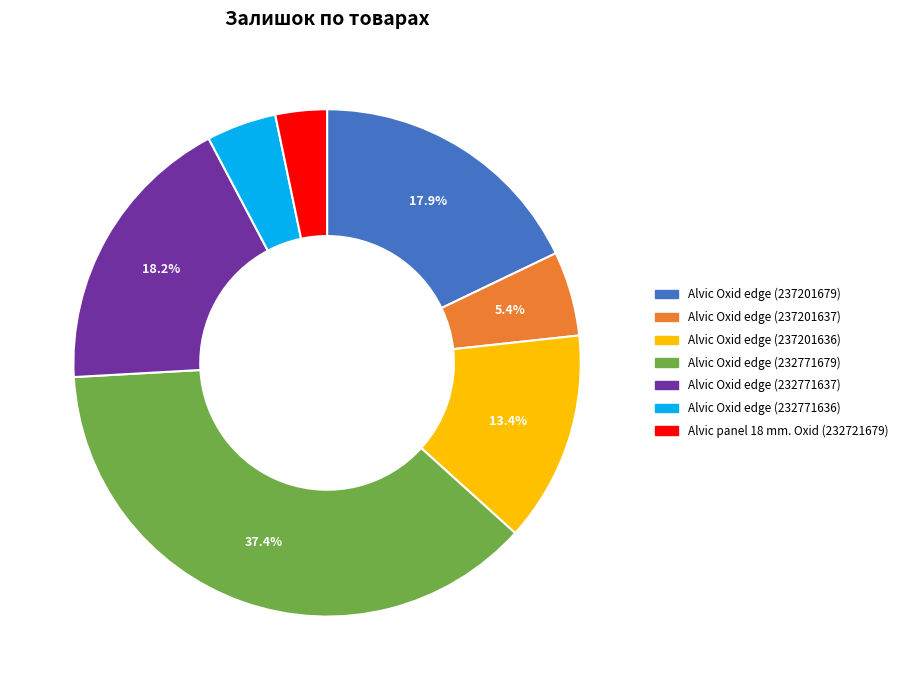

Is there a majority slice in this chart?

No